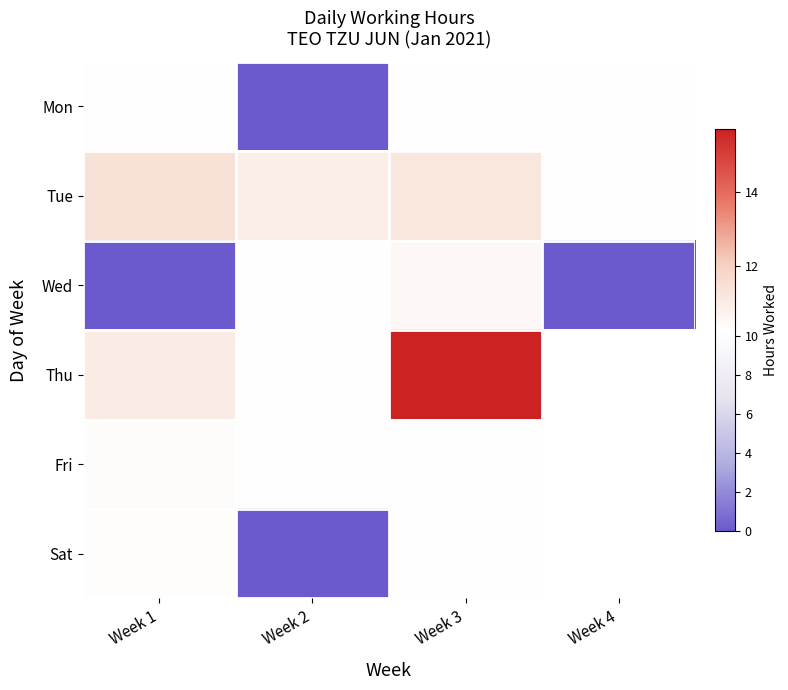

What is the approximate value of Fri at Week 1?

10.4